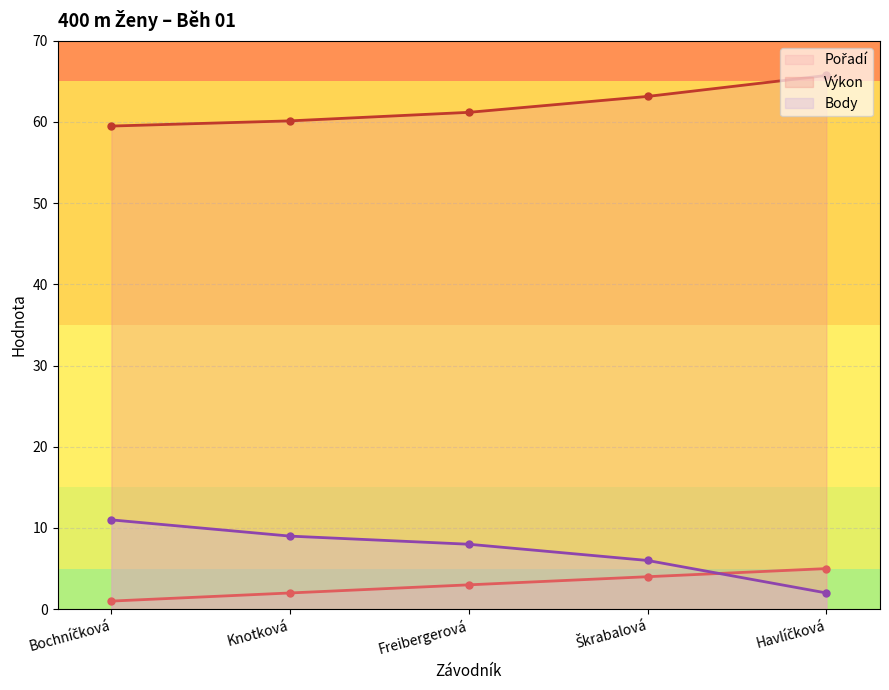

How many lines are shown in the chart?

3